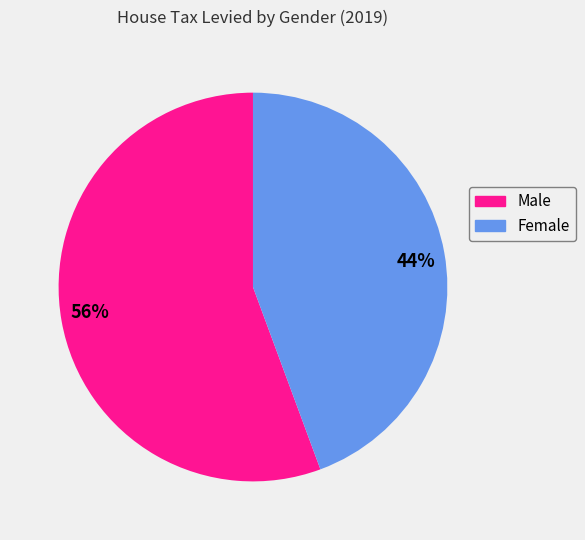

To the nearest percent, what is the combined percentage of 56% and 44%?

100%